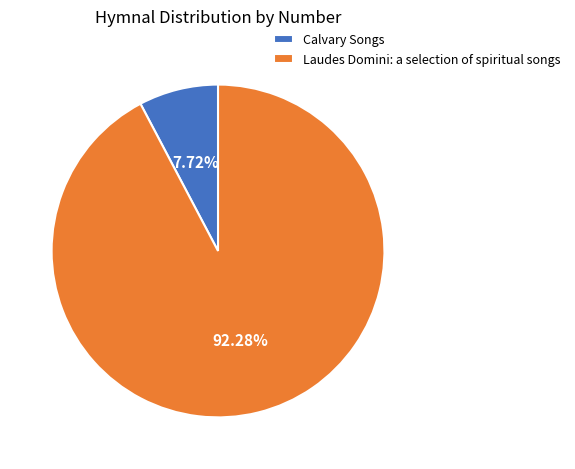

Count the number of slices in the pie.

2